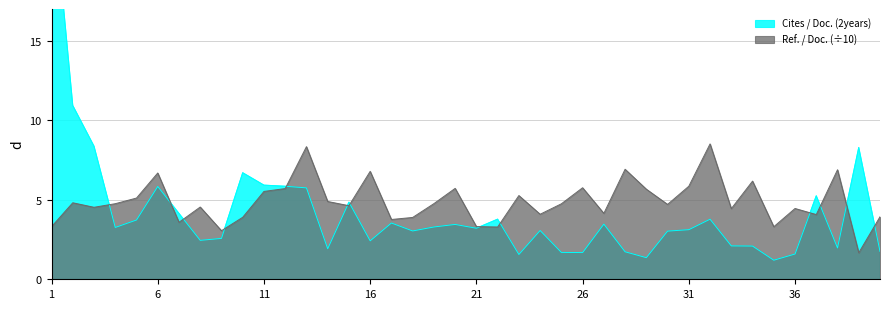

Does the chart have visible grid lines?

Yes